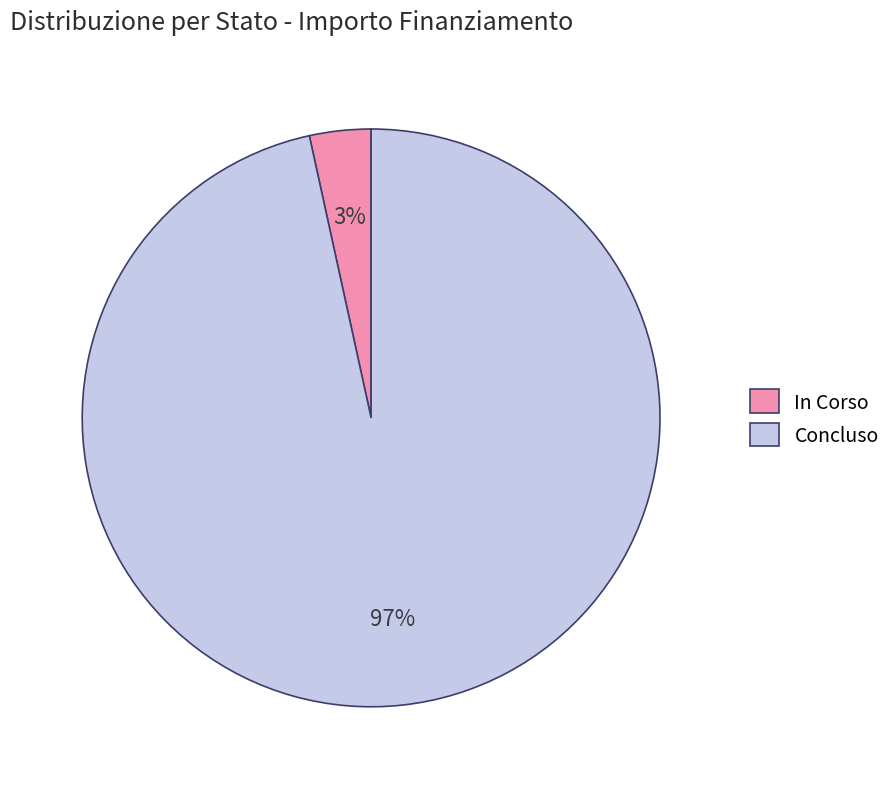

Do In Corso and Concluso together represent more than half of the pie?

Yes